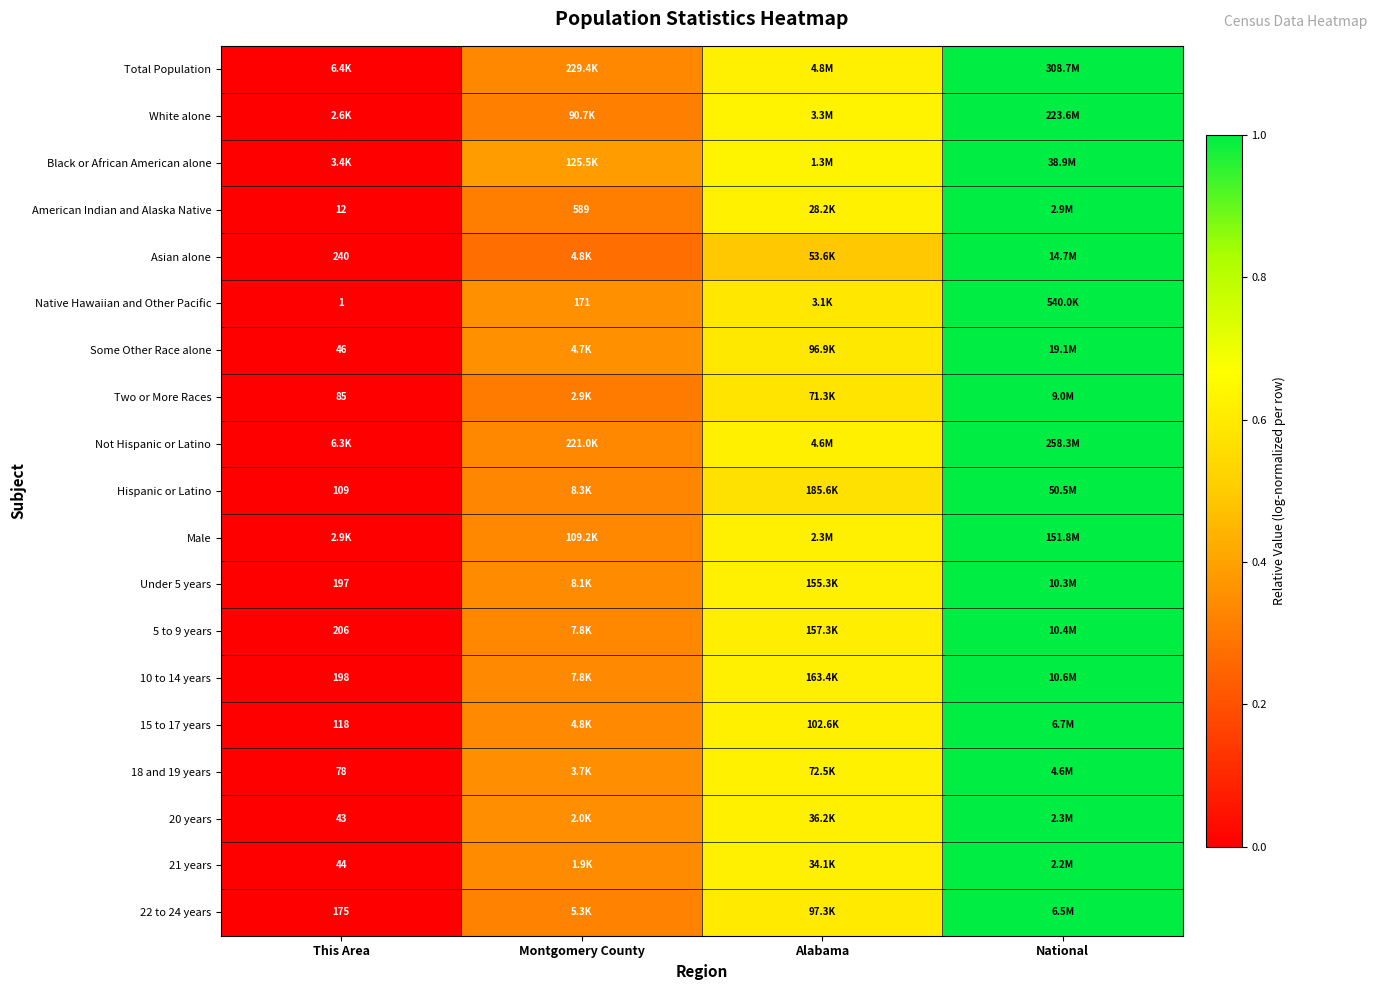

What is the maximum value for American Indian and Alaska Native?

1.0